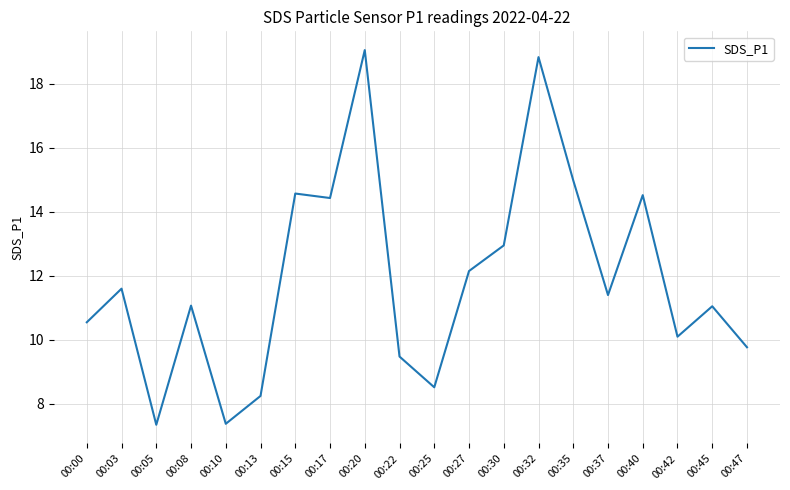

The chart shows a value of 12.0 at 00:25. True or false?

False